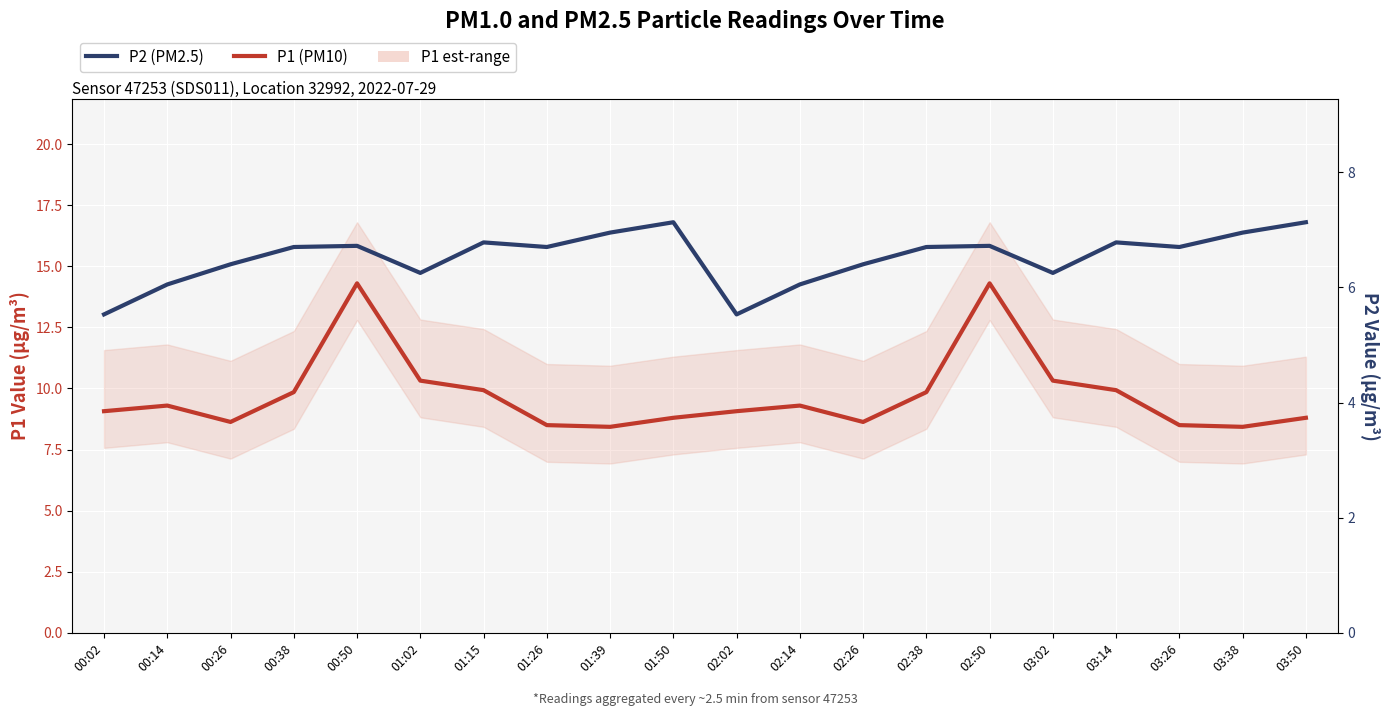

True or false: P2 (PM2.5) and P1 (PM10) intersect in this chart.

False